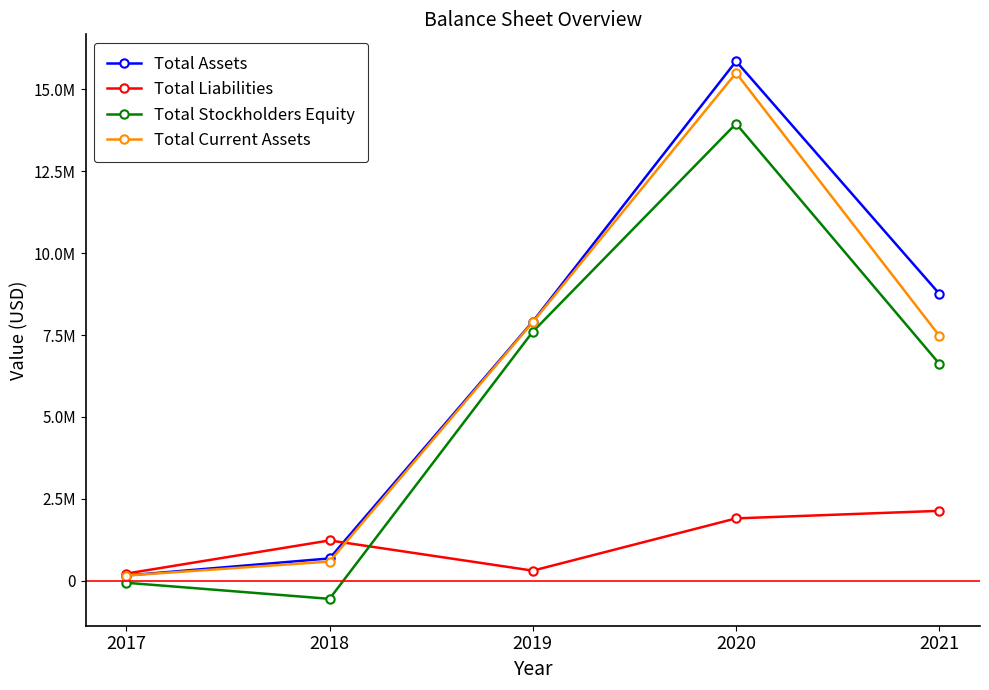

At which label does Total Current Assets first exceed 7477450?

2019